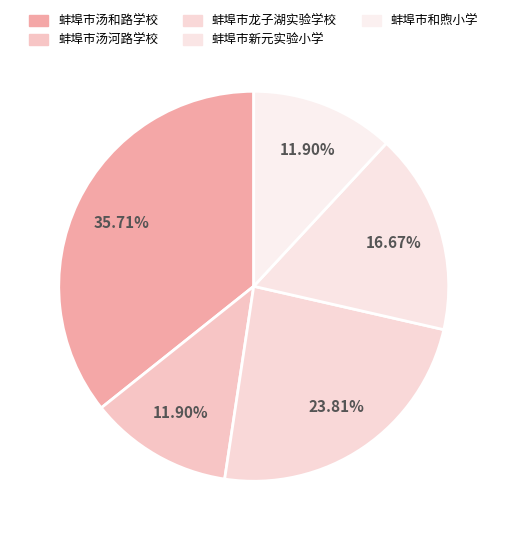

What percentage is the 蚌埠市汤和路学校 slice, to the nearest percent?

36%